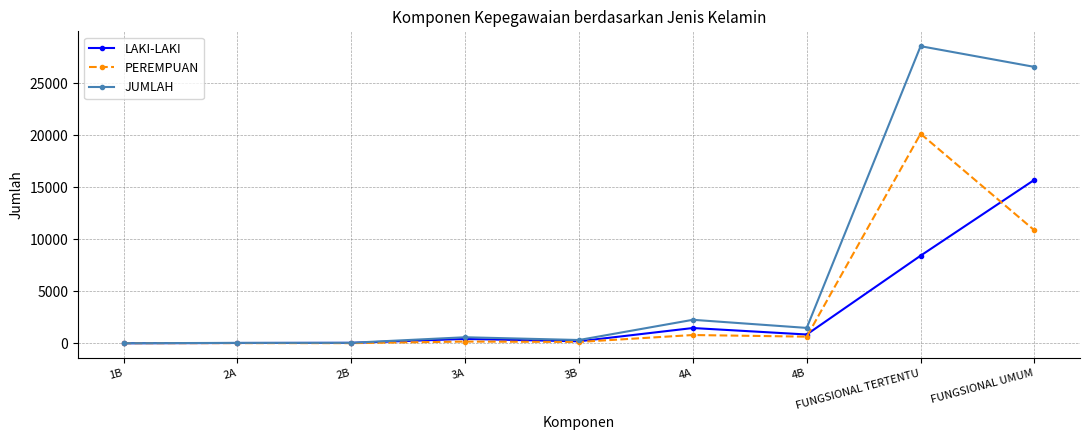

What is the difference between the highest and lowest values at 4A?

1462